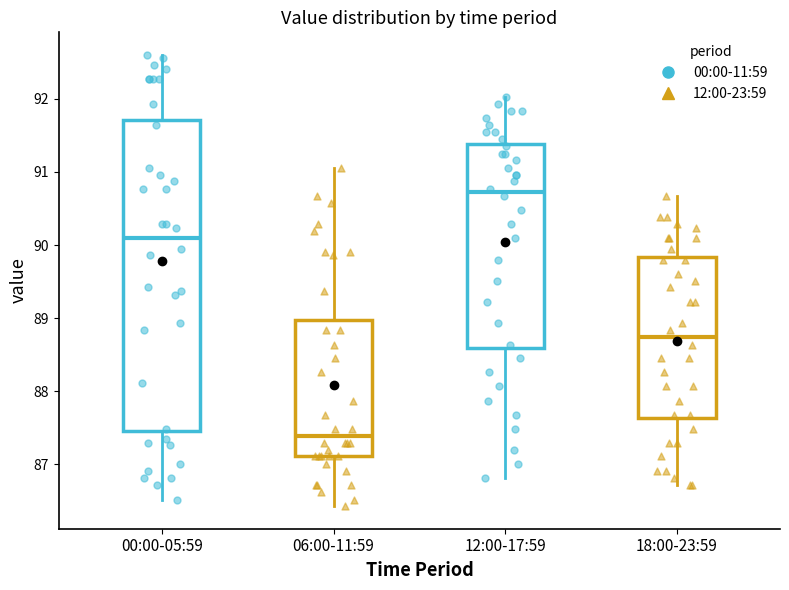

Which box's median line is the highest?

12:00-17:59